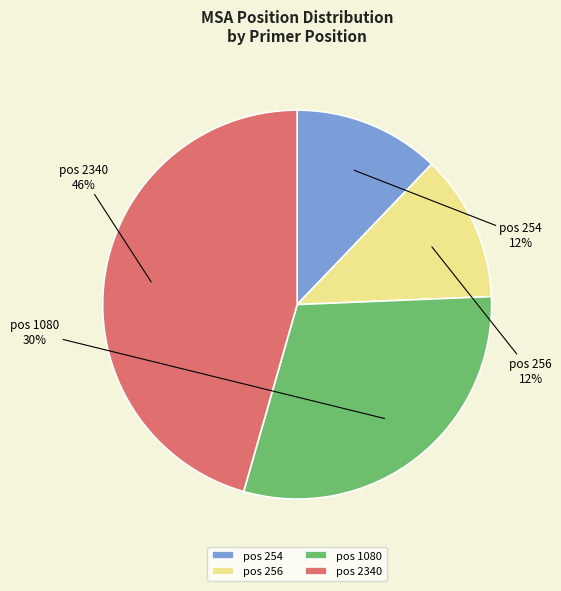

What percentage is the pos 254 slice, to the nearest percent?

12%